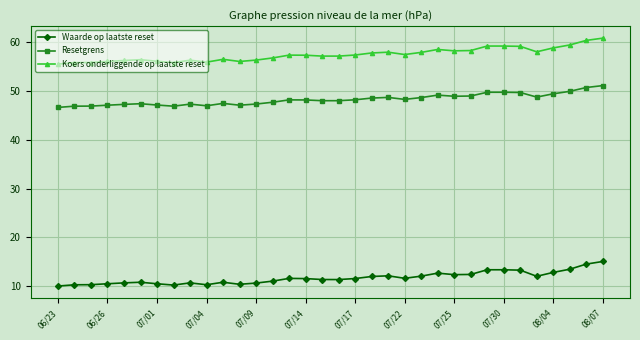

What is the difference between the maximum and second lowest values in the Koers onderliggende op laatste reset series?

5.0